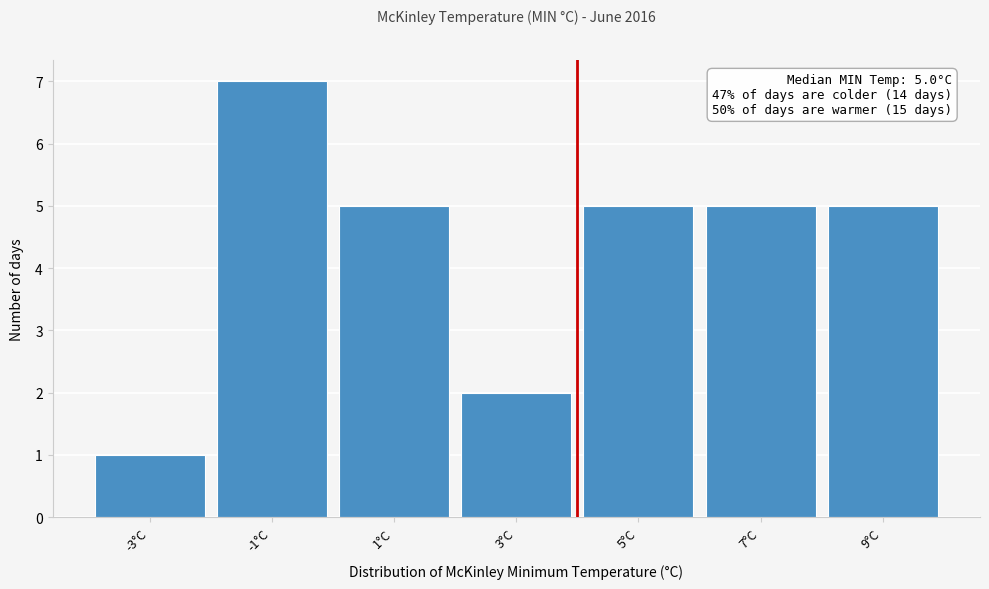

Reading left to right, extract all data points from this chart.

-3°C=1	-1°C=7	1°C=5	3°C=2	5°C=5	7°C=5	9°C=5